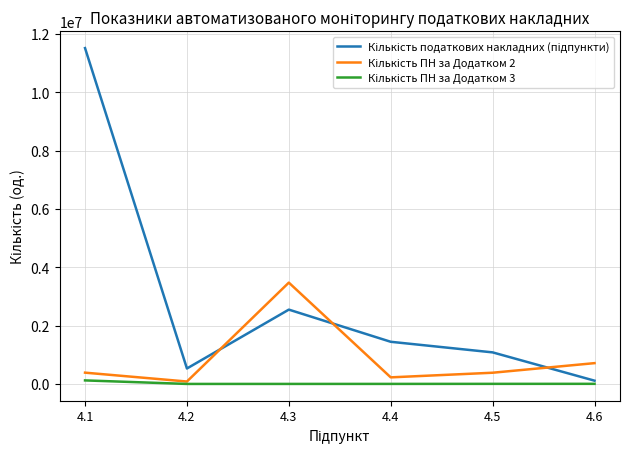

At which category is the sum across all series the highest?

4.1